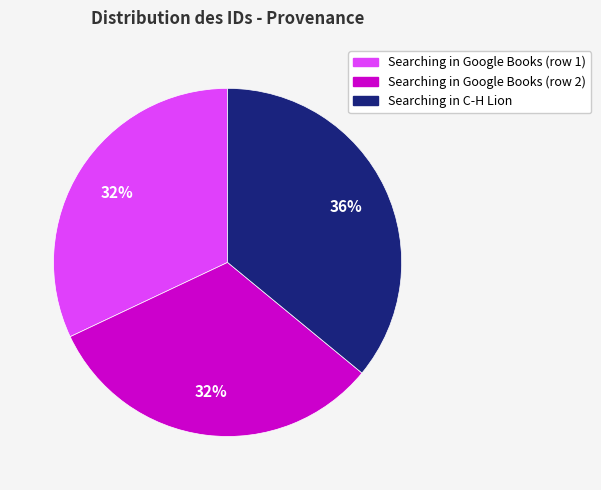

To the nearest percent, what is the difference between the largest and smallest slice percentages?

4%